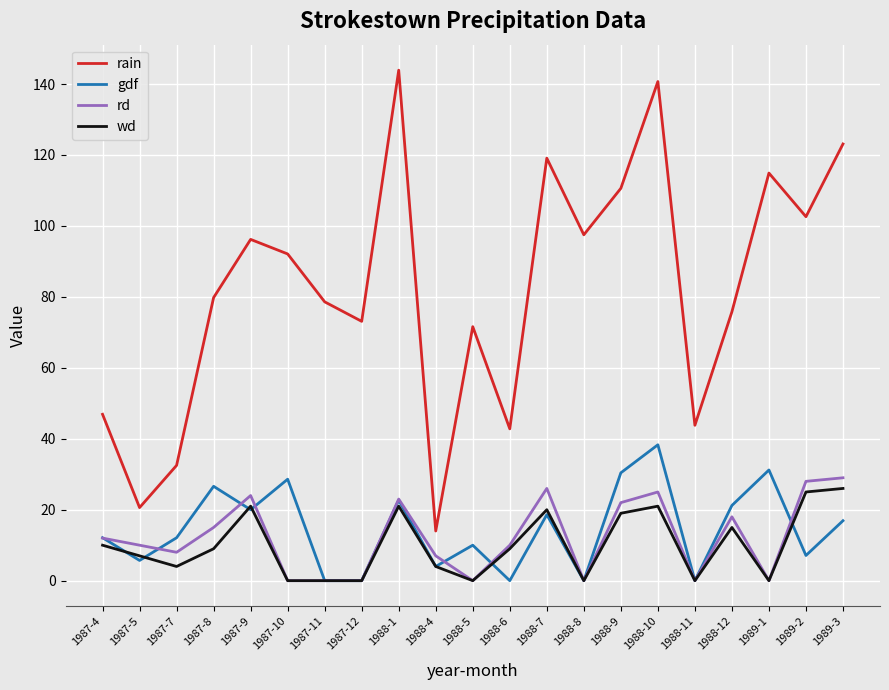

True or false: rain and gdf intersect in this chart.

False